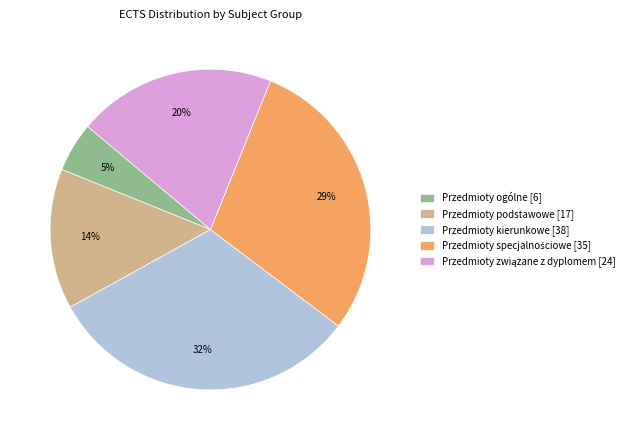

To the nearest percent, what portion does Przedmioty podstawowe represent?

14%